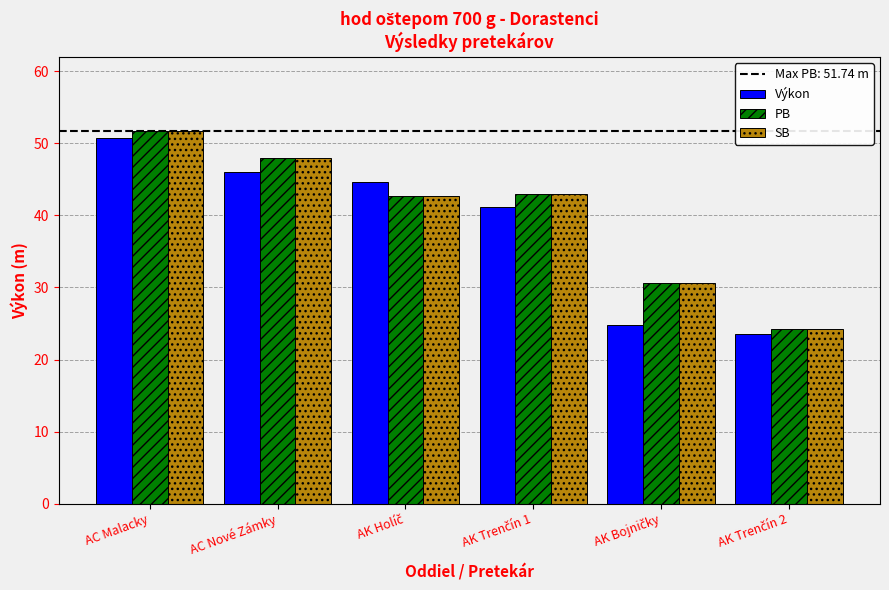

At which category is the sum across all series the highest?

AC Malacky